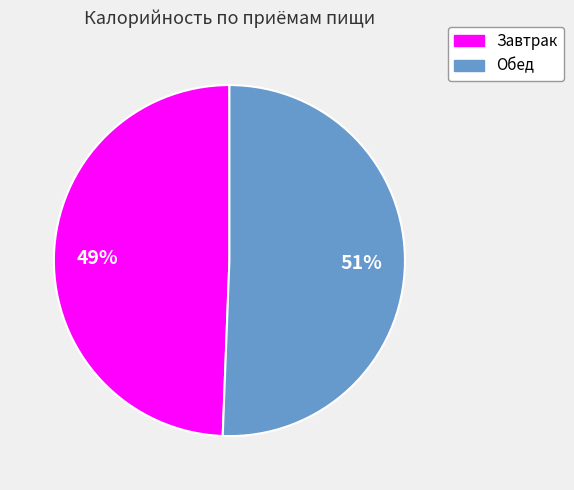

Between Завтрак and Обед, which is larger?

Обед